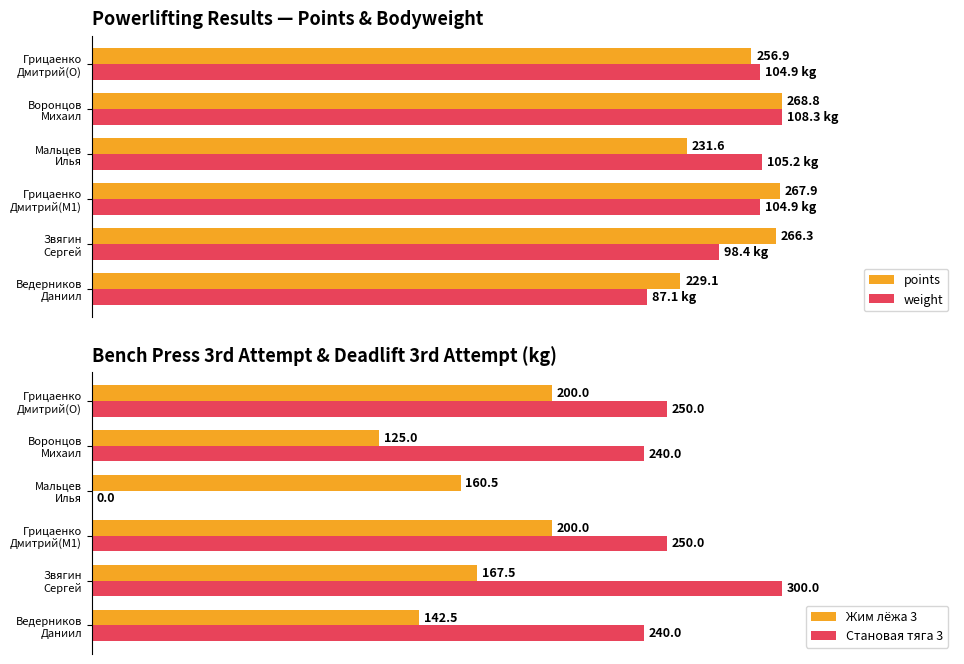

Does the chart contain any negative values?

No